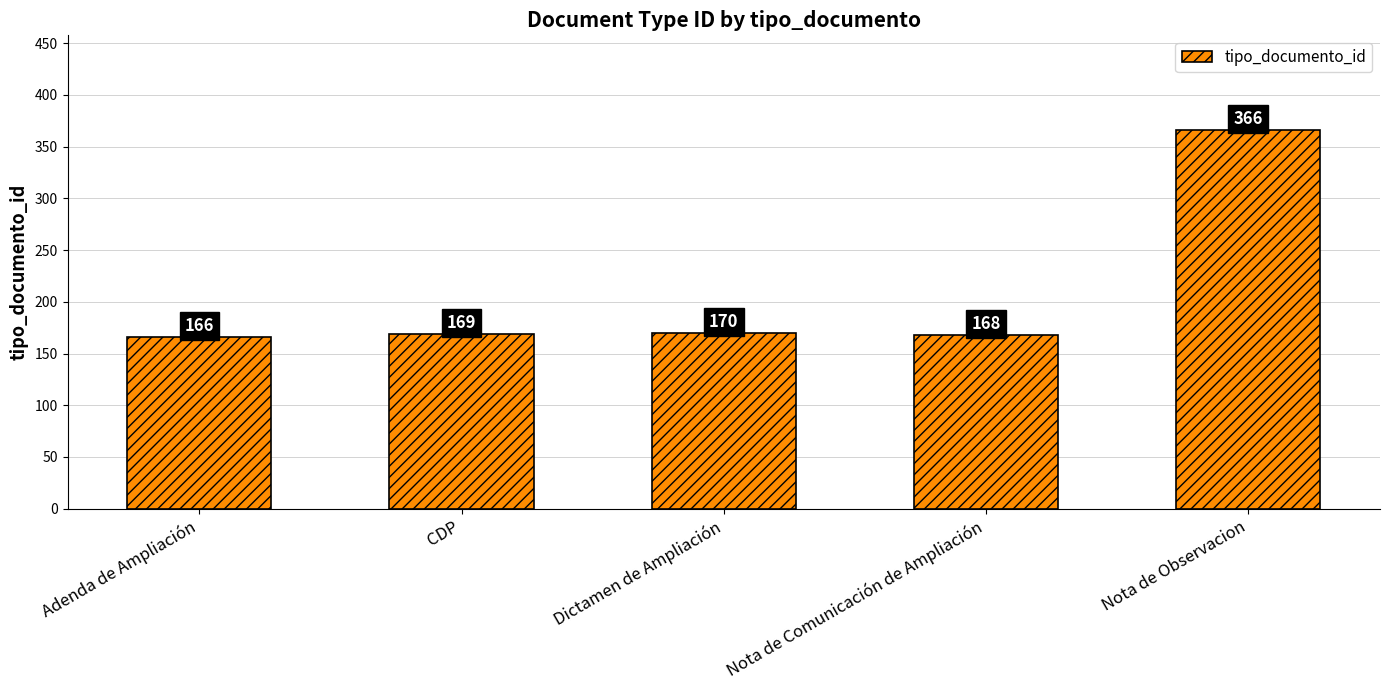

What is the label of the 5th bar from the right?

Adenda de Ampliación